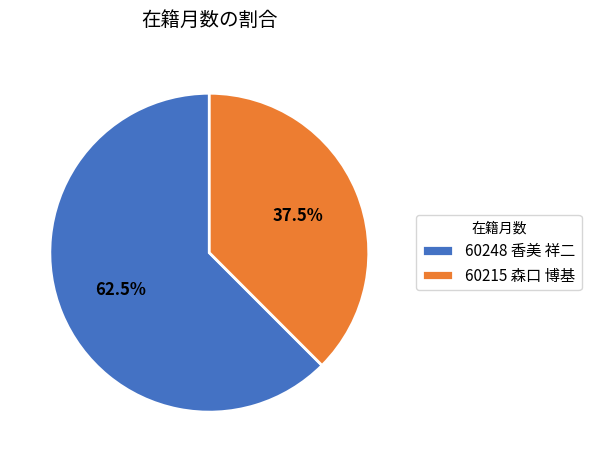

Count the number of slices in the pie.

2